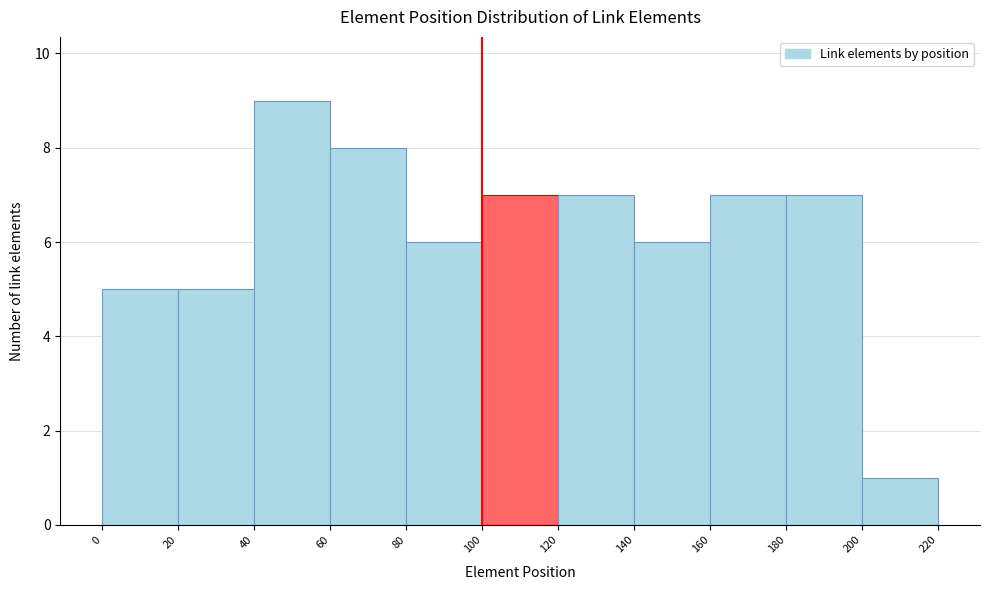

What is the height of the bar covering 200 to 220 on the x-axis? The values are not printed on the chart, so give them approximately, as read against the axis.

1